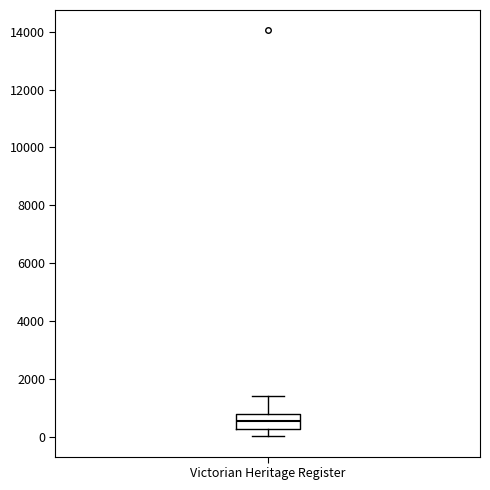

Read this box plot against the y-axis: the position of the median line, the range covered by the box, and the ends of both whiskers. The values are not printed on the chart, so give them approximately, as read against the axis.

median 600, box 200 to 800, whiskers 0 to 1400